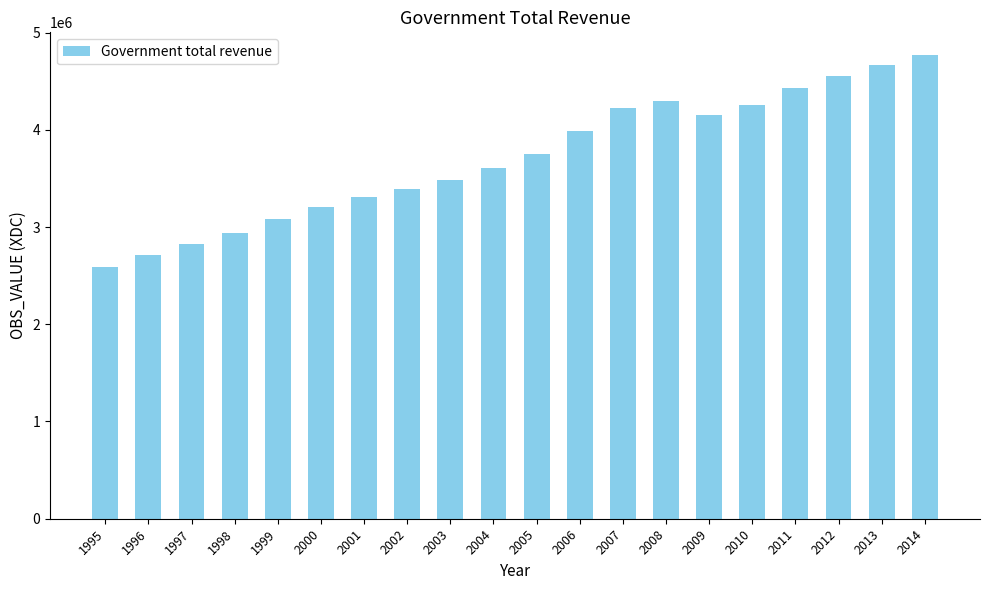

What is the sum of all values?

74223606.6